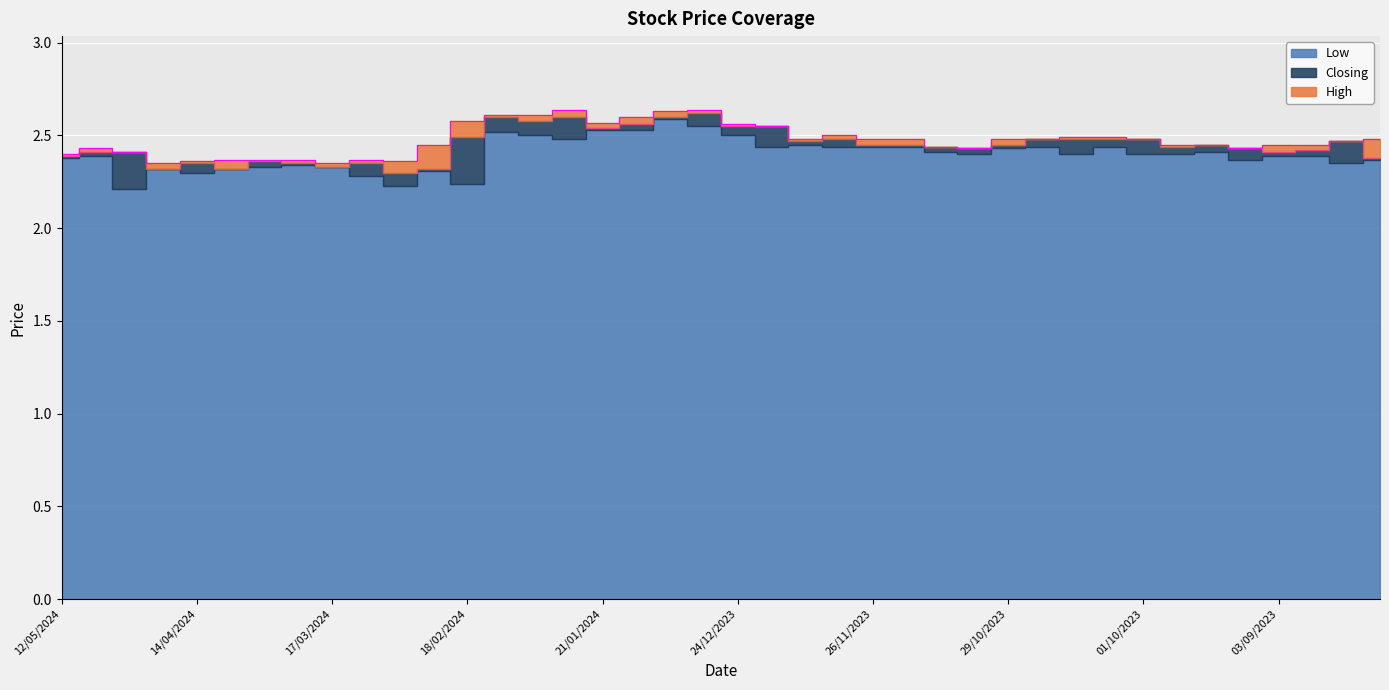

Is the value of High at 03/12/2023 greater than the value of Closing at 20/08/2023?

Yes